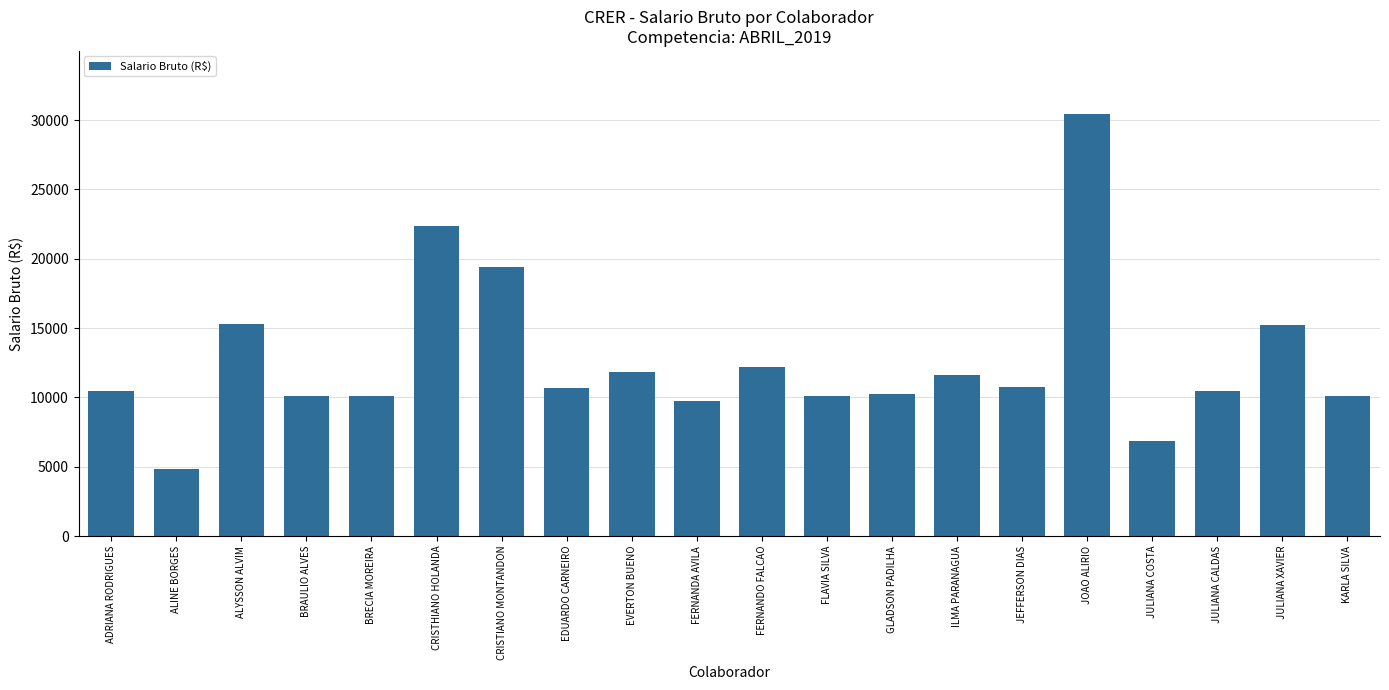

What is the change in value from ILMA PARANAGUA to JOAO ALIRIO?

+18797.1